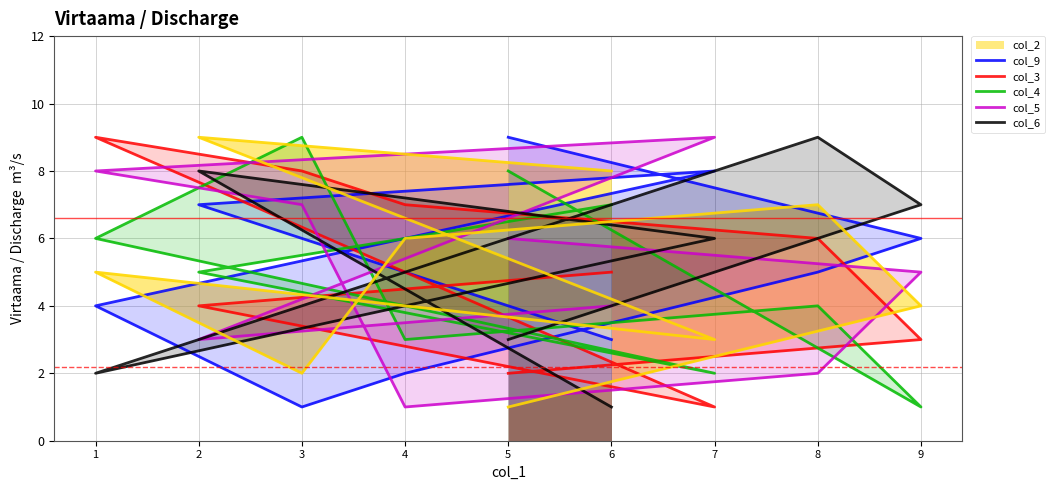

At which category is the sum across all series the highest?

1